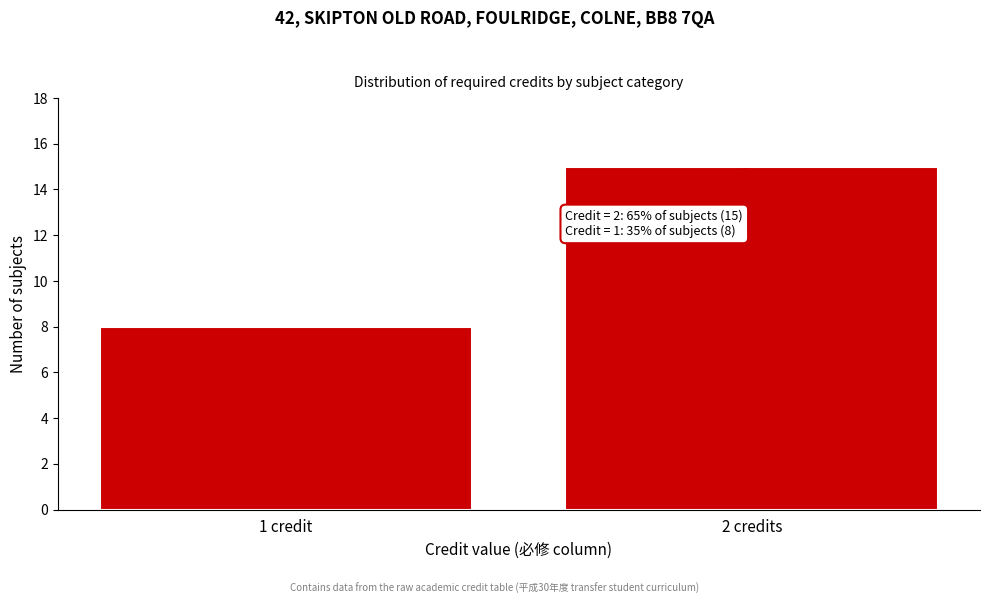

Reading left to right, transcribe all the data shown in this chart.

8	15